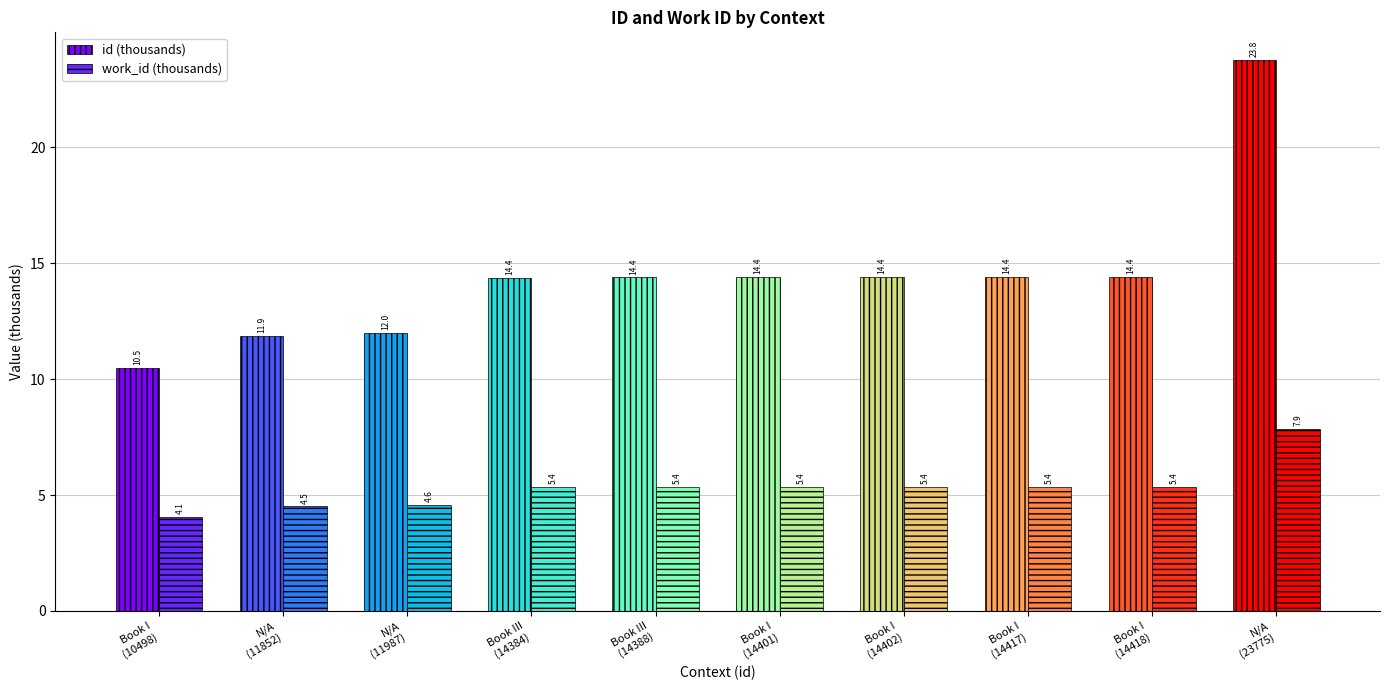

What is the approximate value of id (thousands) at Book I
(14417)?

14.4